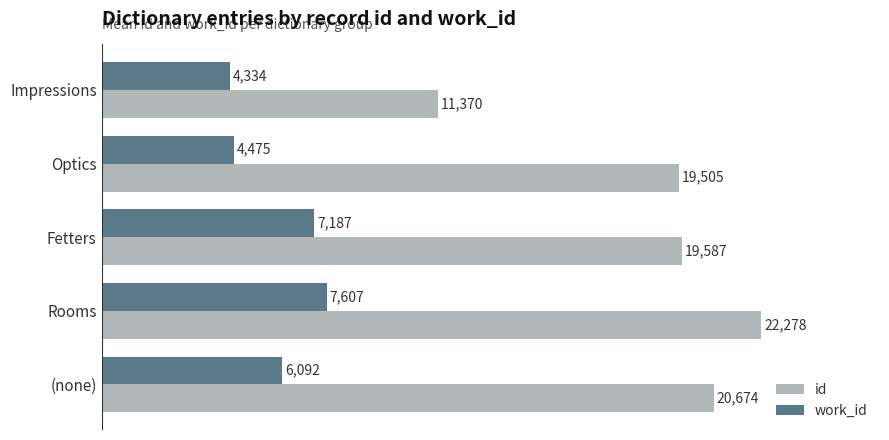

Where is work_id nearest to the value 5970?

(none)